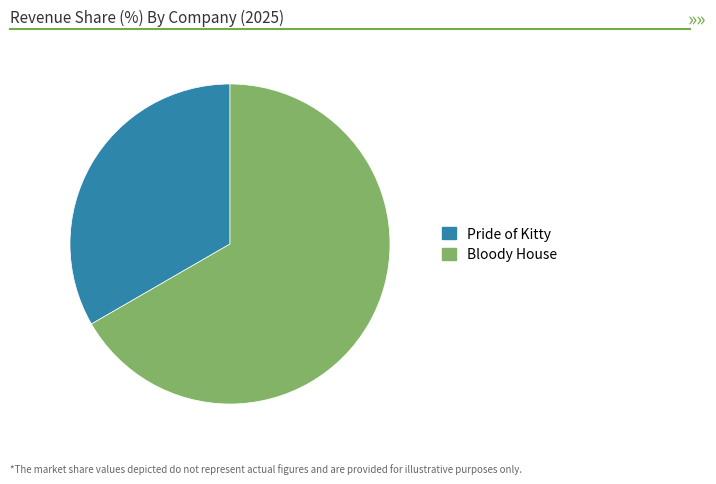

Rank the categories by value from highest to lowest.

Bloody House, Pride of Kitty